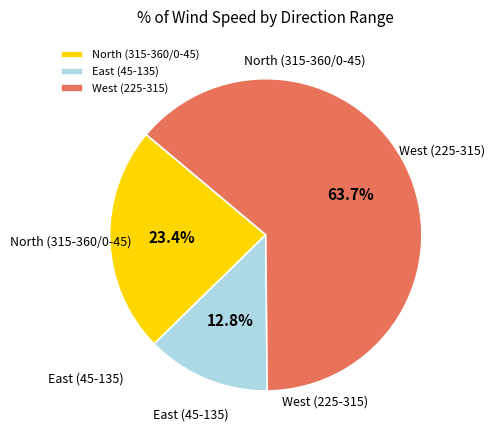

How many slices are in this pie chart?

3